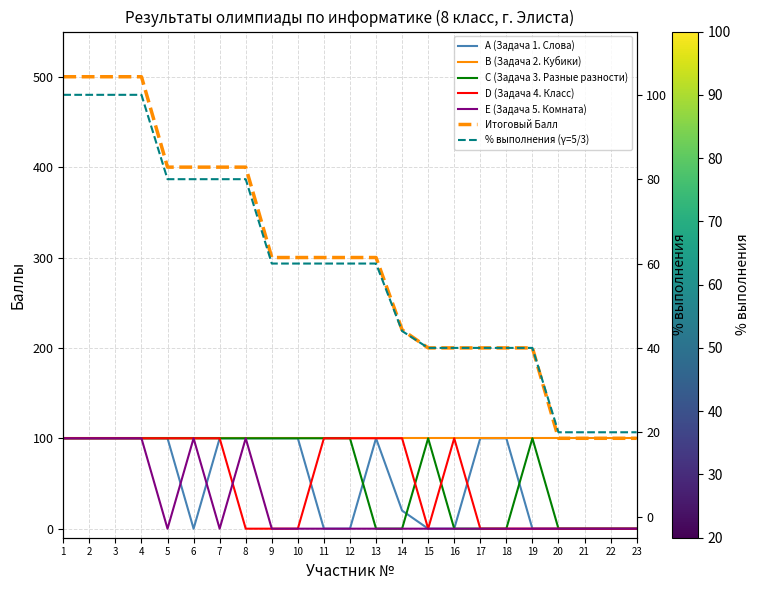

What is the total value across all series at 20?

100